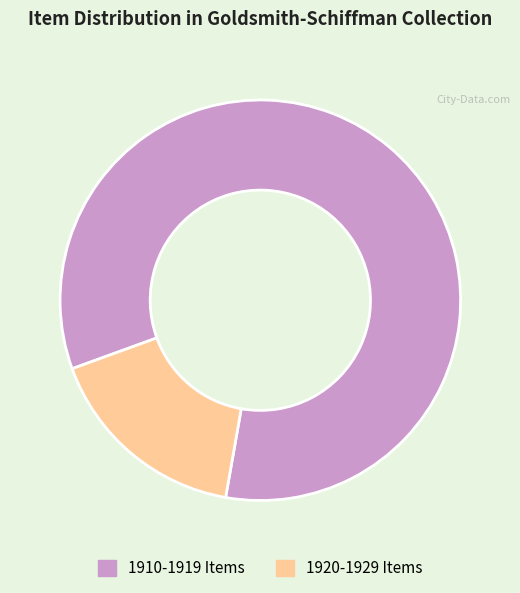

Which slice is the largest?

1910-1919 Items